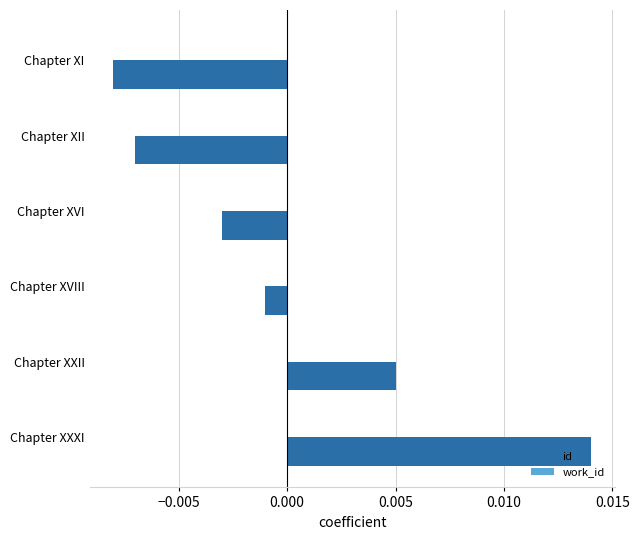

Between Chapter XVI and Chapter XXII, which is larger?

Chapter XXII